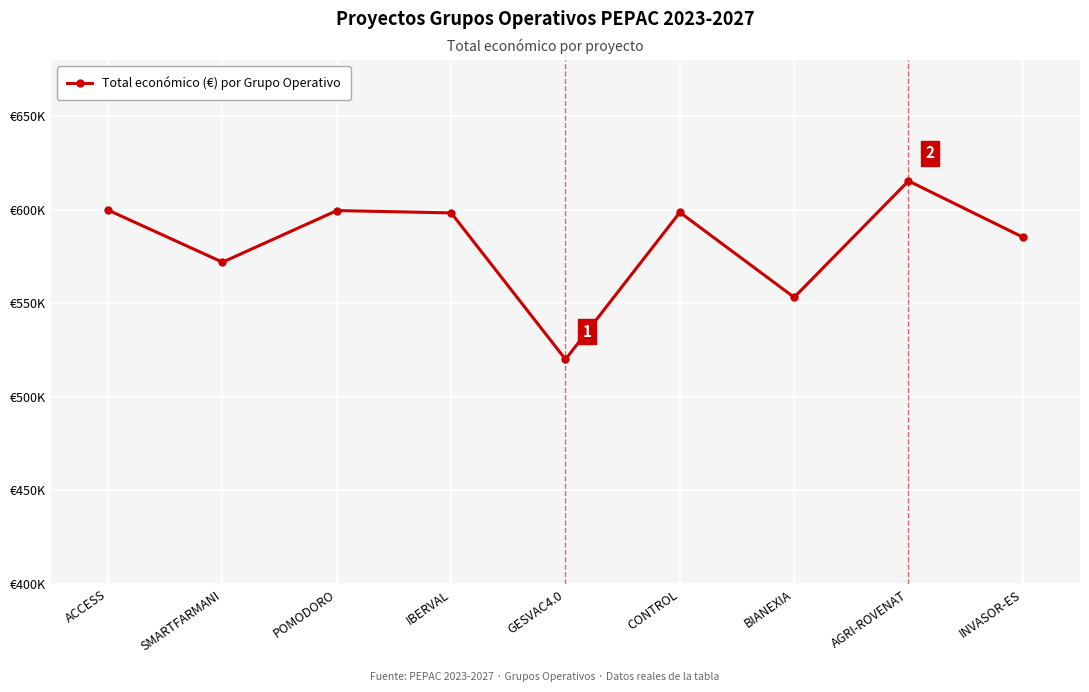

Which label corresponds to the largest value in the chart?

AGRI-ROVENAT